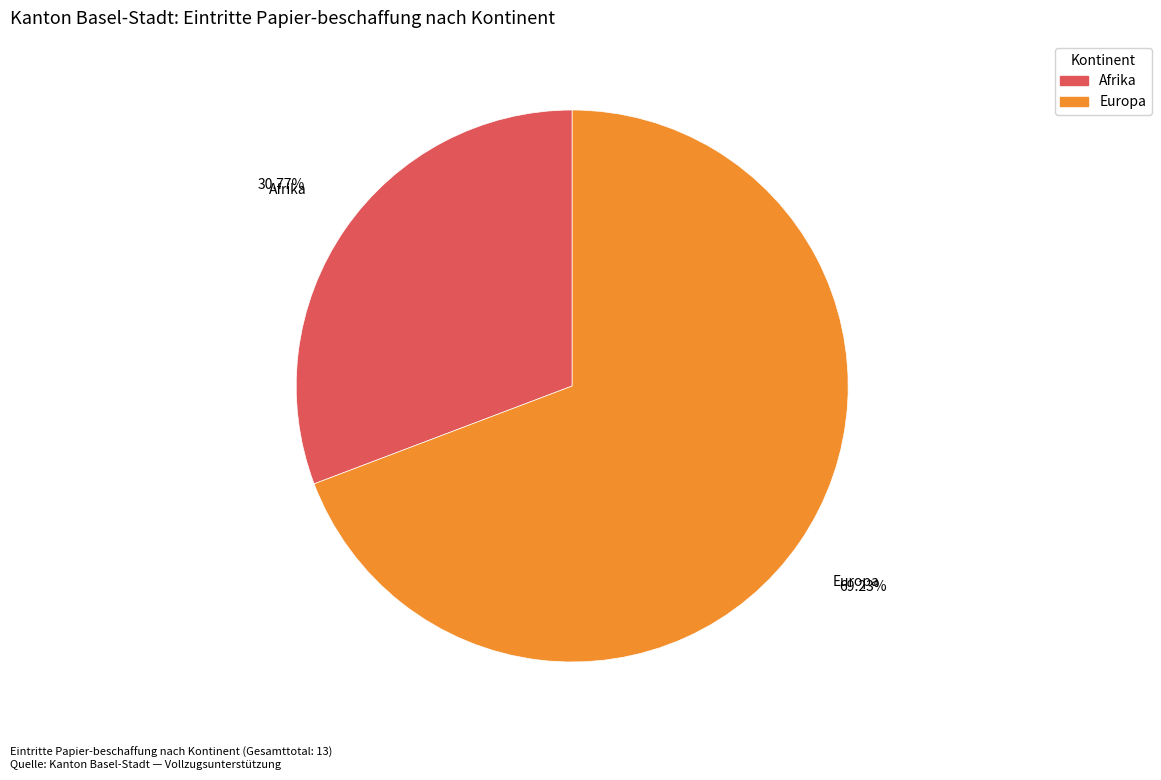

Count the number of slices in the pie.

2